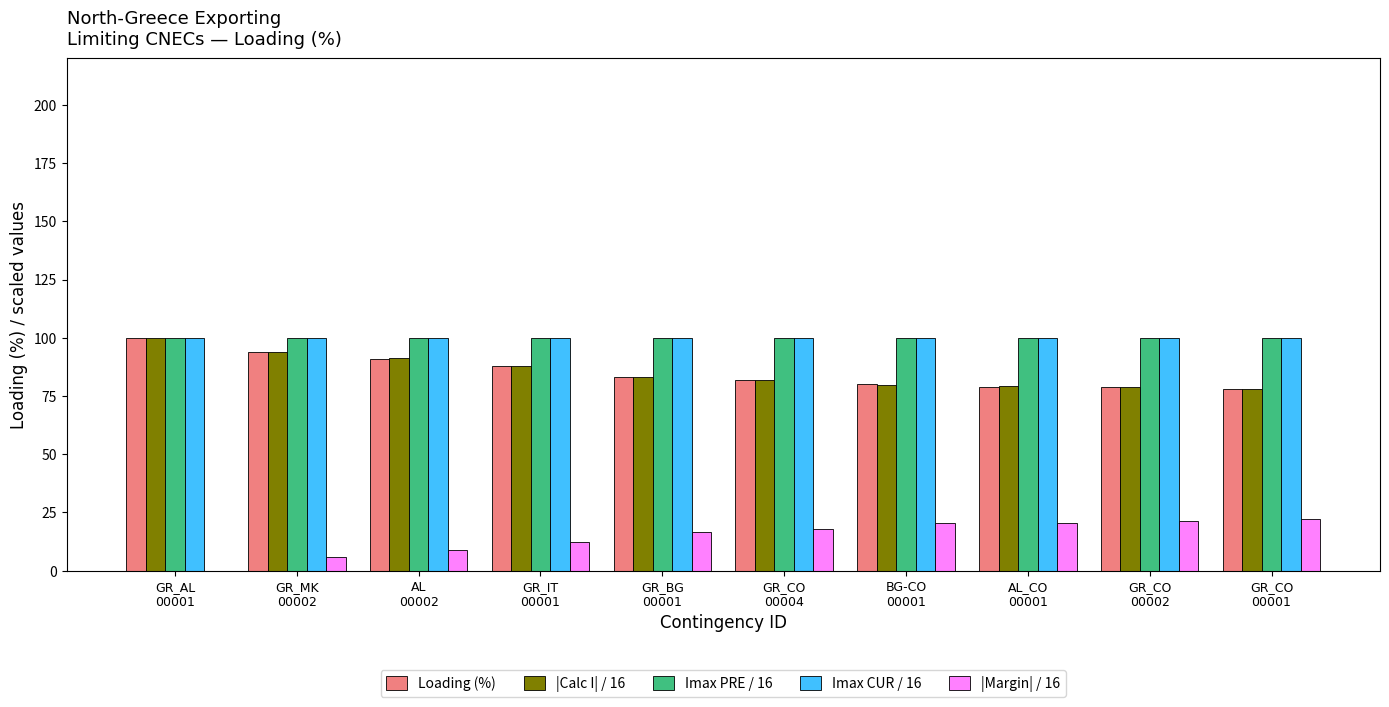

What is the maximum value for Imax PRE / 16?

100.0